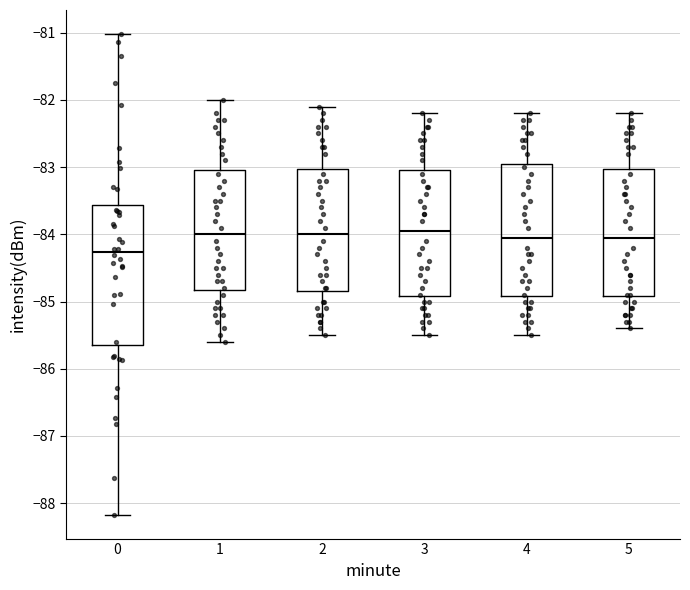

Where does the median line of the box at x = 5 sit on the y-axis? The values are not printed on the chart, so give them approximately, as read against the axis.

-84.0